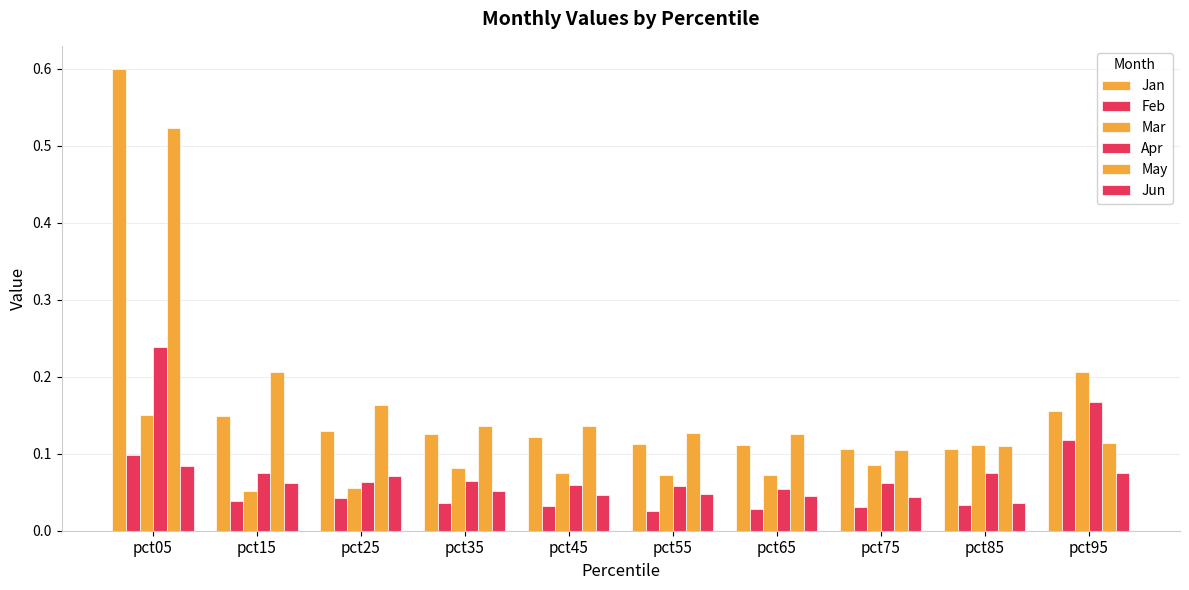

What is the greatest value displayed?

0.6